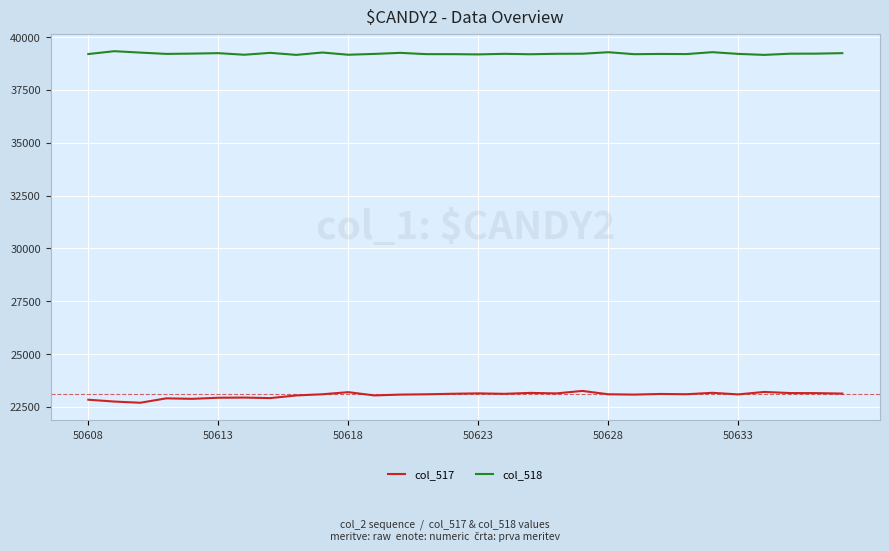

What is the smallest value displayed?

22695